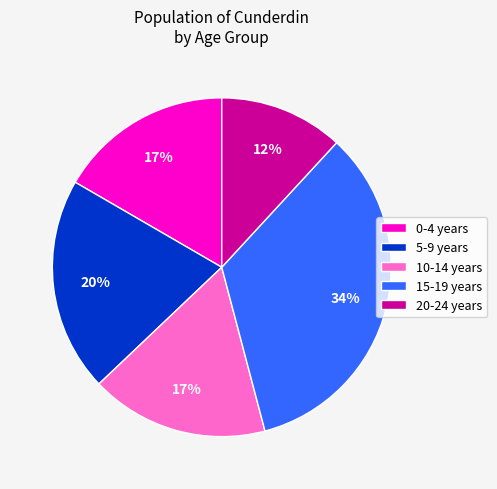

Is there any slice that represents more than half of the pie?

No